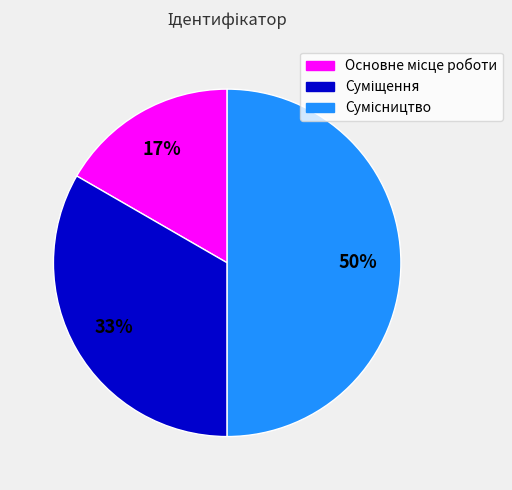

How many segments does this pie chart have?

3